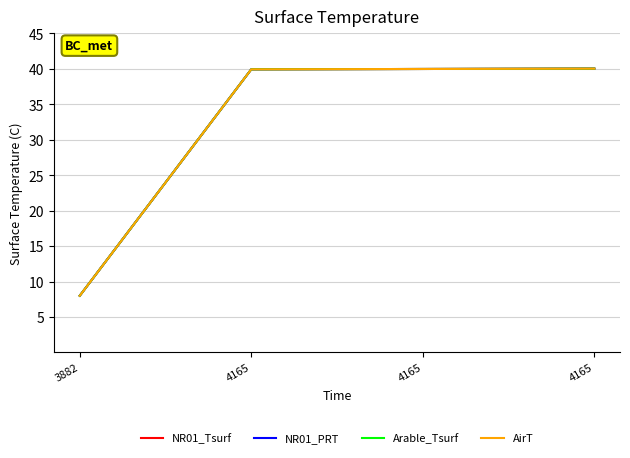

True or false: AirT and Arable_Tsurf cross at least once.

False